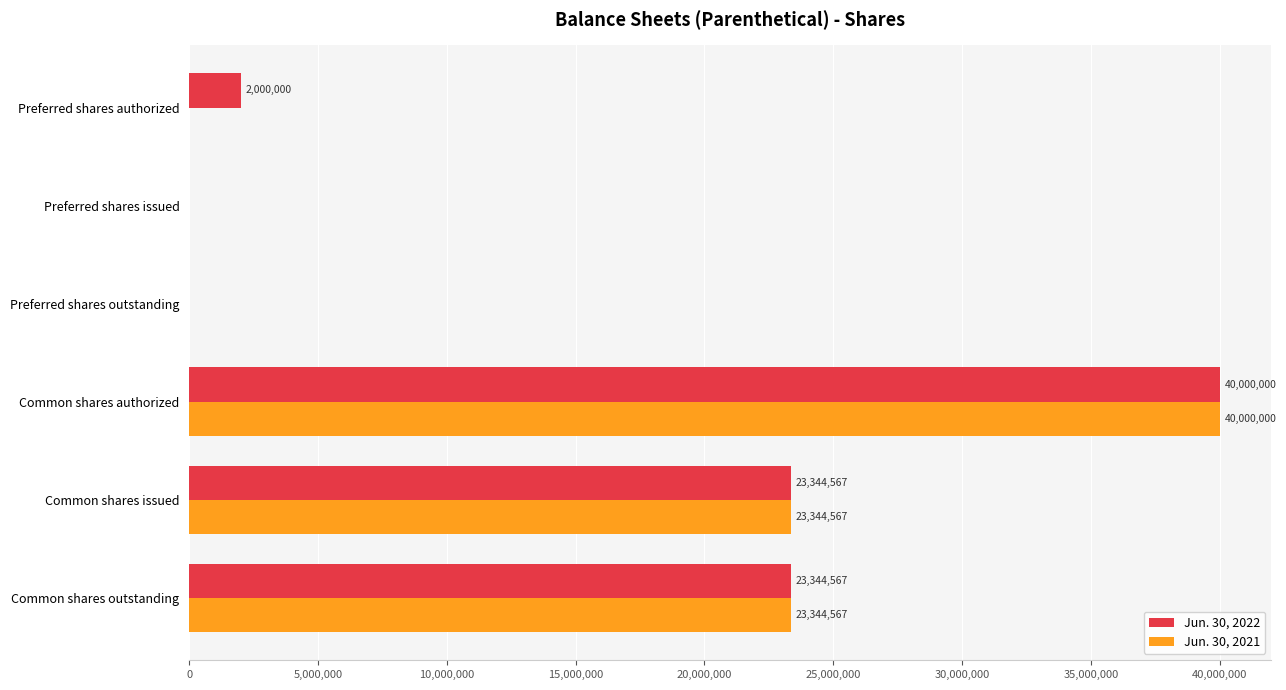

Is it true that Jun. 30, 2021 equals 65299935 at Common shares authorized?

False